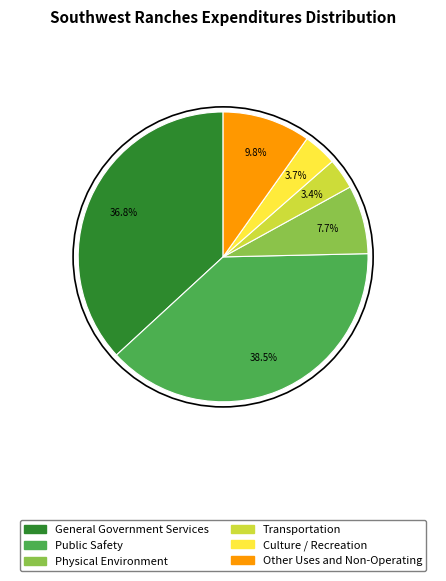

To the nearest percent, what portion does Transportation represent?

3%